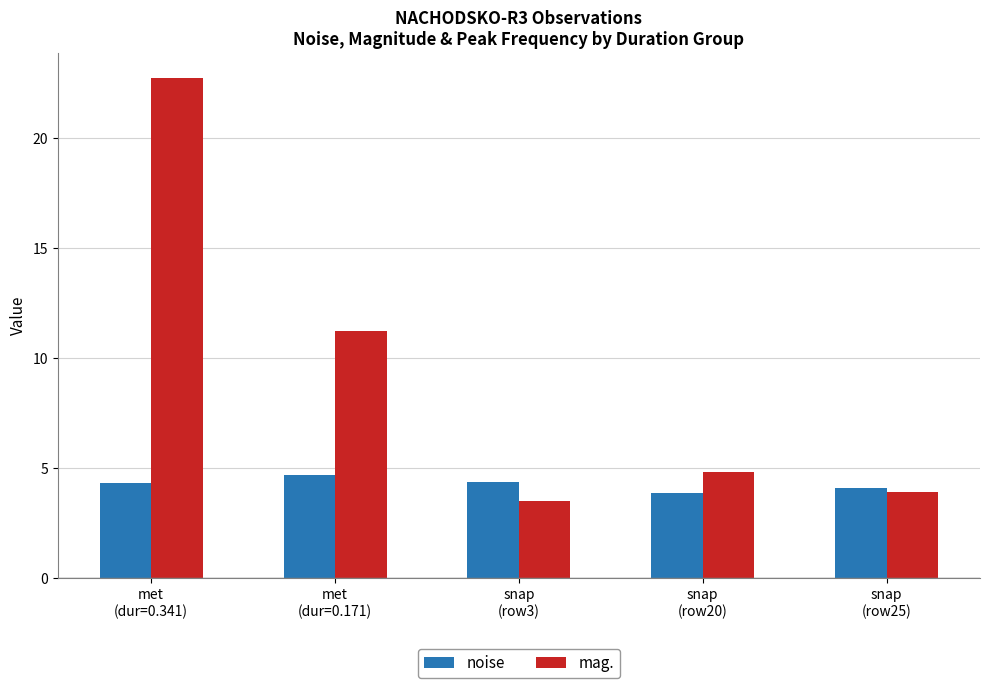

Rank the series by their maximum value, from highest to lowest.

mag., noise